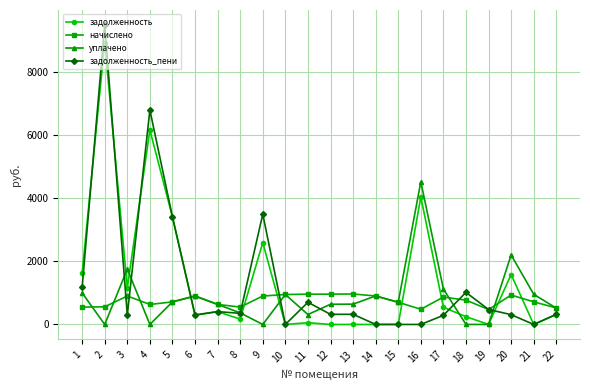

Is the value of начислено at 22 greater than the value of задолженность at 11?

Yes